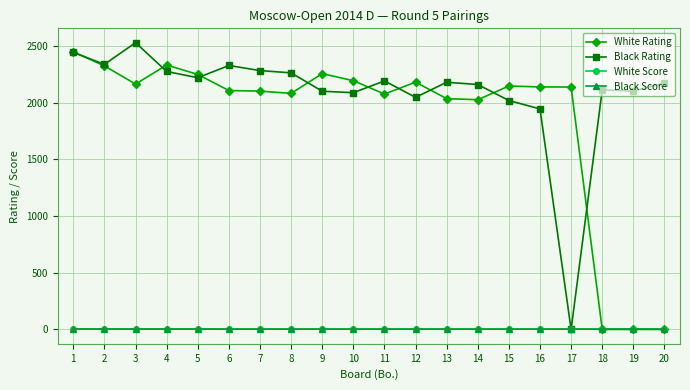

What is the average value of the White Score series?

3.2